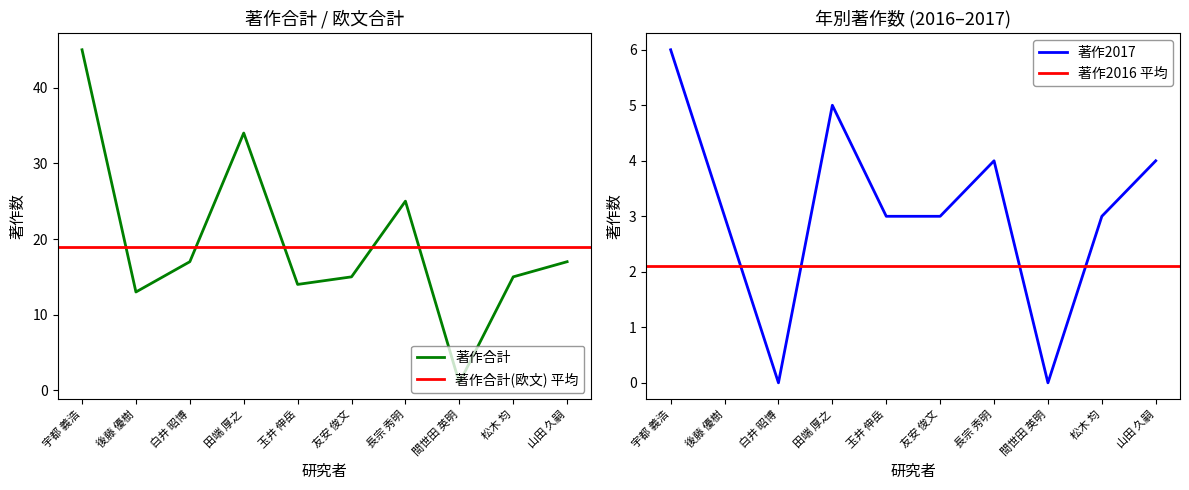

True or false: 著作2017 has more than 1 interior local peaks.

True